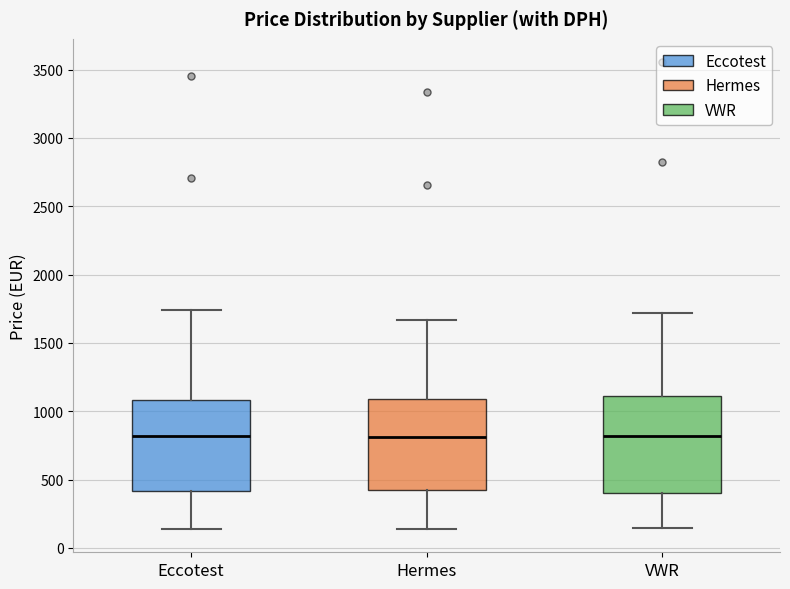

Reading left to right, read every box against the y-axis: the position of its median line, the range the box covers, and the ends of its whiskers. The values are not printed on the chart, so give them approximately, as read against the axis.

Eccotest: median 800, box 400 to 1100, whiskers 150 to 1750
Hermes: median 800, box 400 to 1100, whiskers 150 to 1650
VWR: median 800, box 400 to 1100, whiskers 150 to 1700